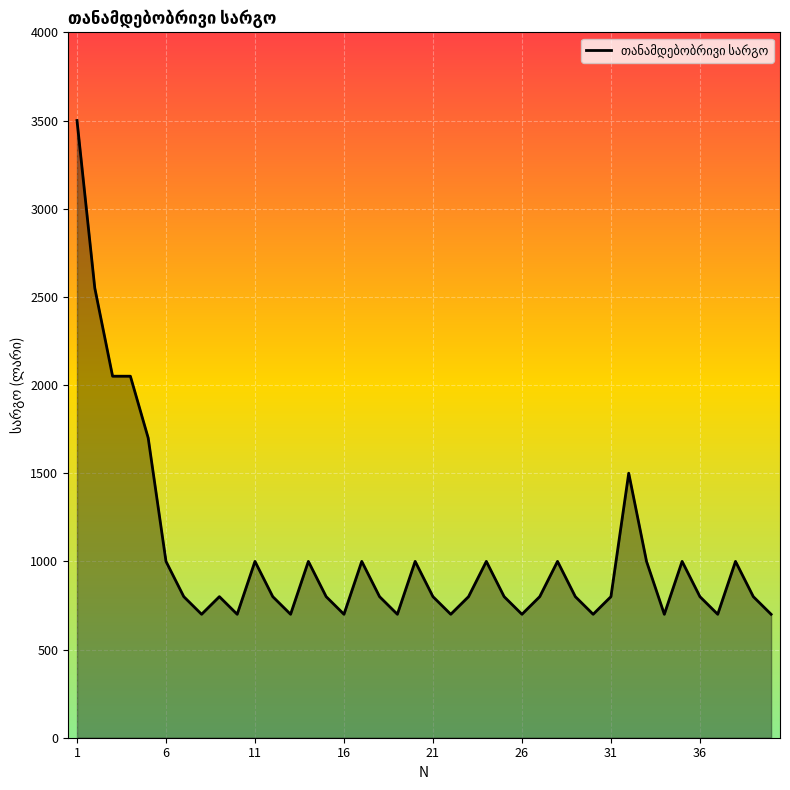

What is the maximum value shown in the chart?

3500